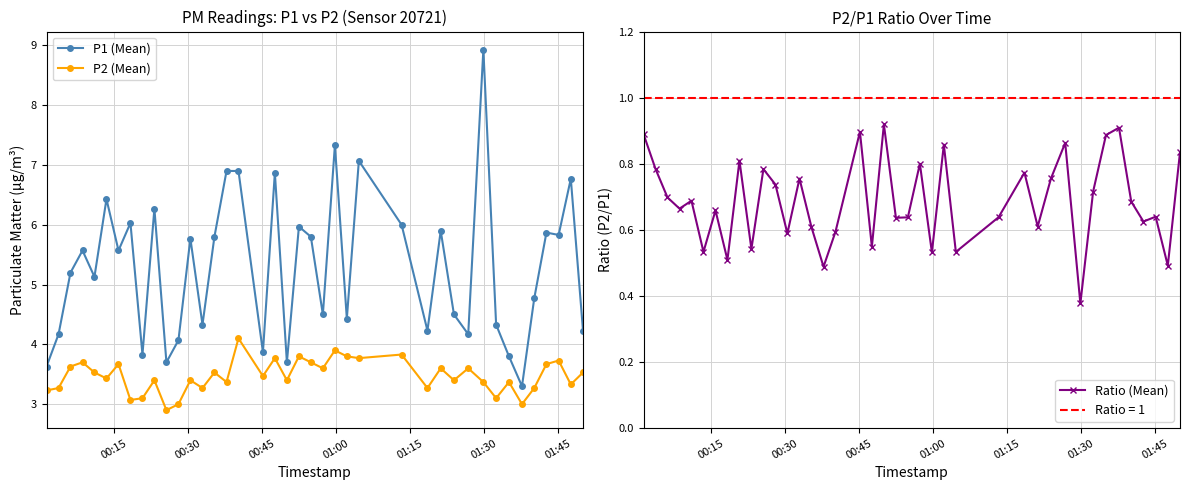

What is the value of the P1 (Mean) point at the 1st from the left?

3.6